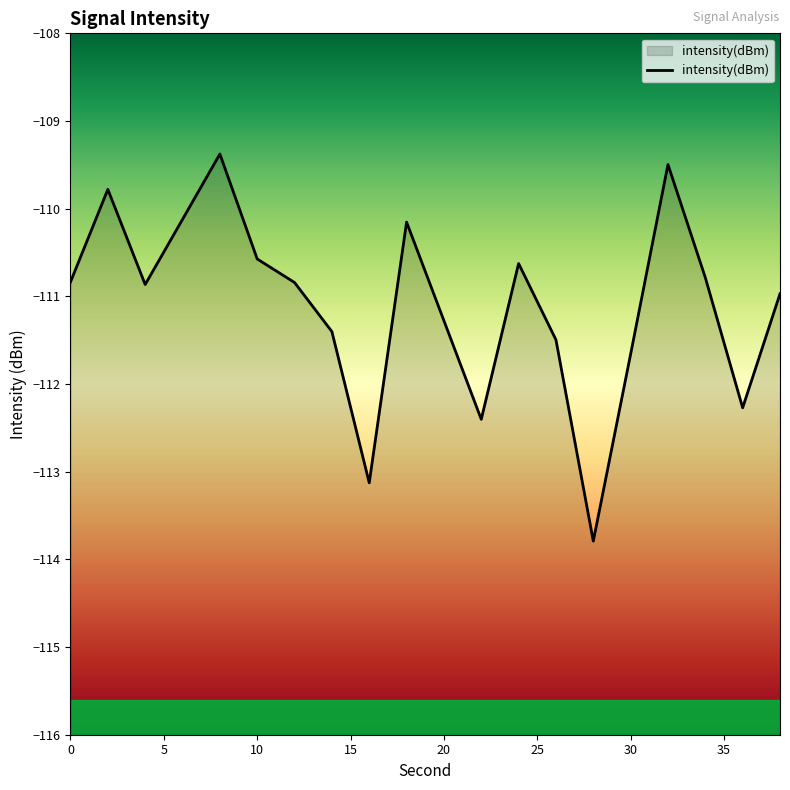

Read the value at 26.

-111.5